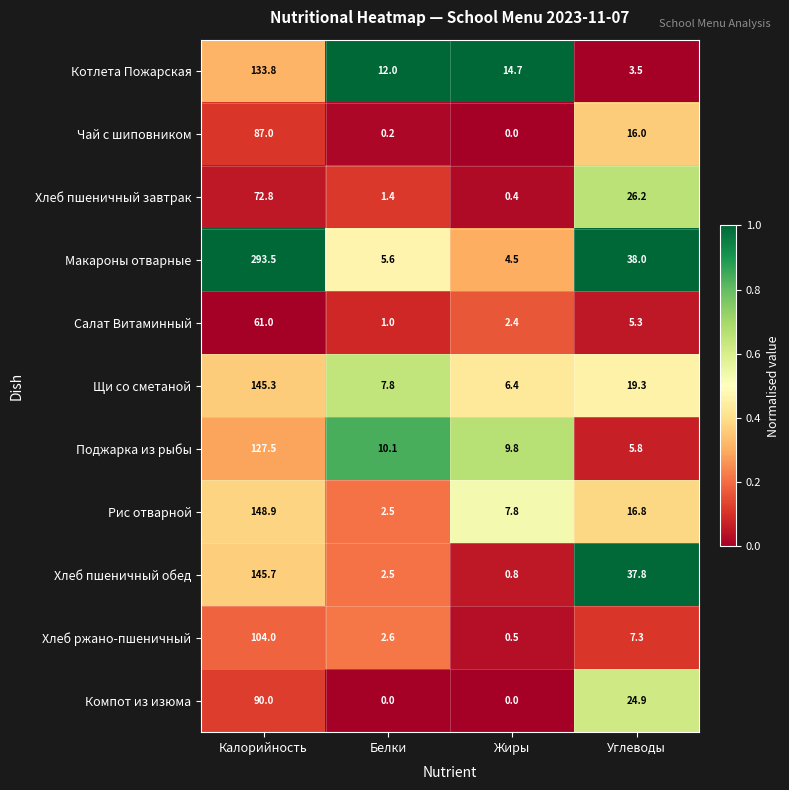

List the series in order of their peak value, lowest first.

Салат Витаминный, Хлеб пшеничный завтрак, Чай с шиповником, Компот из изюма, Хлеб ржано-пшеничный, Поджарка из рыбы, Котлета Пожарская, Щи со сметаной, Хлеб пшеничный обед, Рис отварной, Макароны отварные